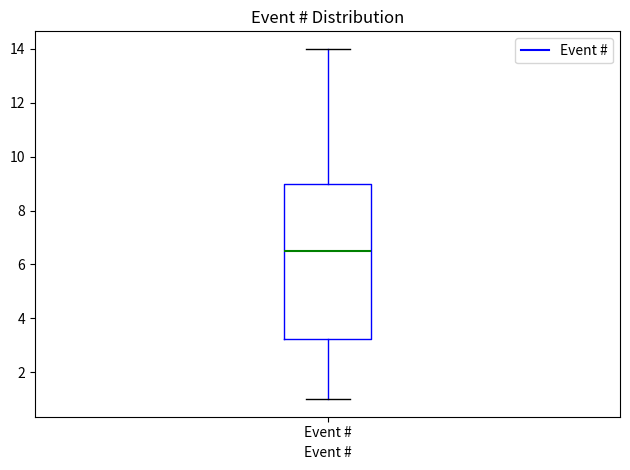

Read this box plot against the y-axis: the position of the median line, the range covered by the box, and the ends of both whiskers. The values are not printed on the chart, so give them approximately, as read against the axis.

median 6.6, box 3.2 to 9.0, whiskers 1.0 to 14.0